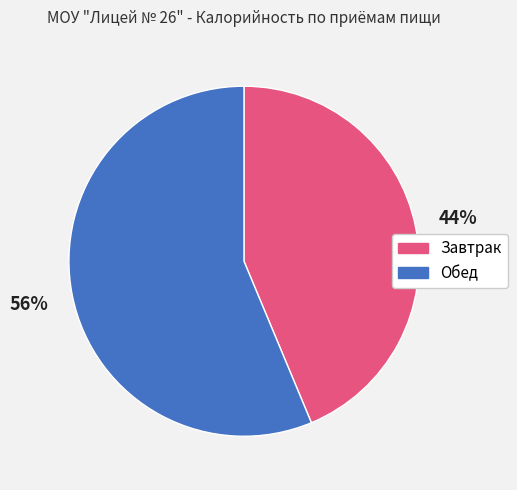

Do Обед and Завтрак together represent more than half of the pie?

Yes